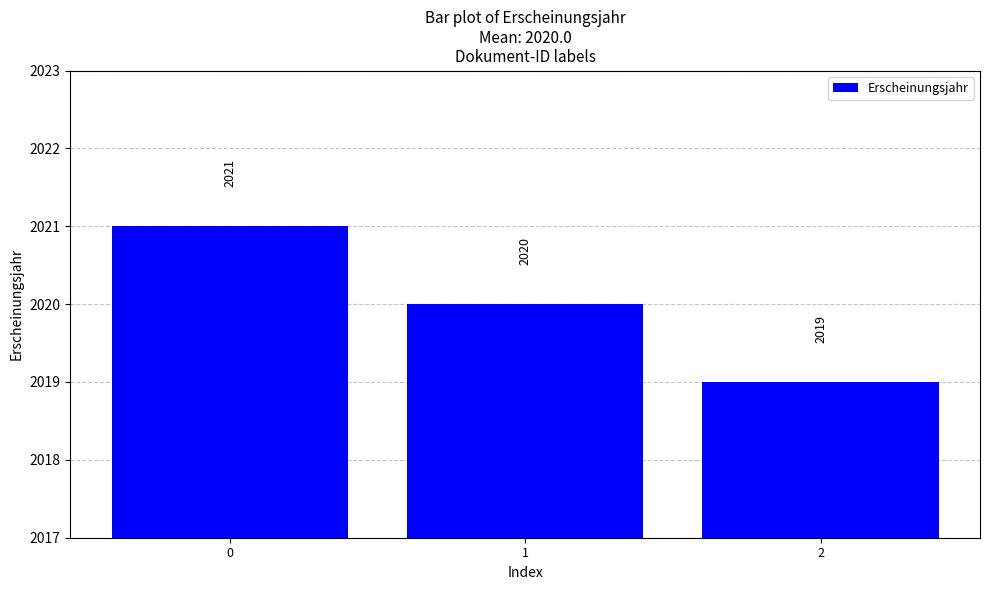

List the labels in order of value, smallest first.

2, 1, 0